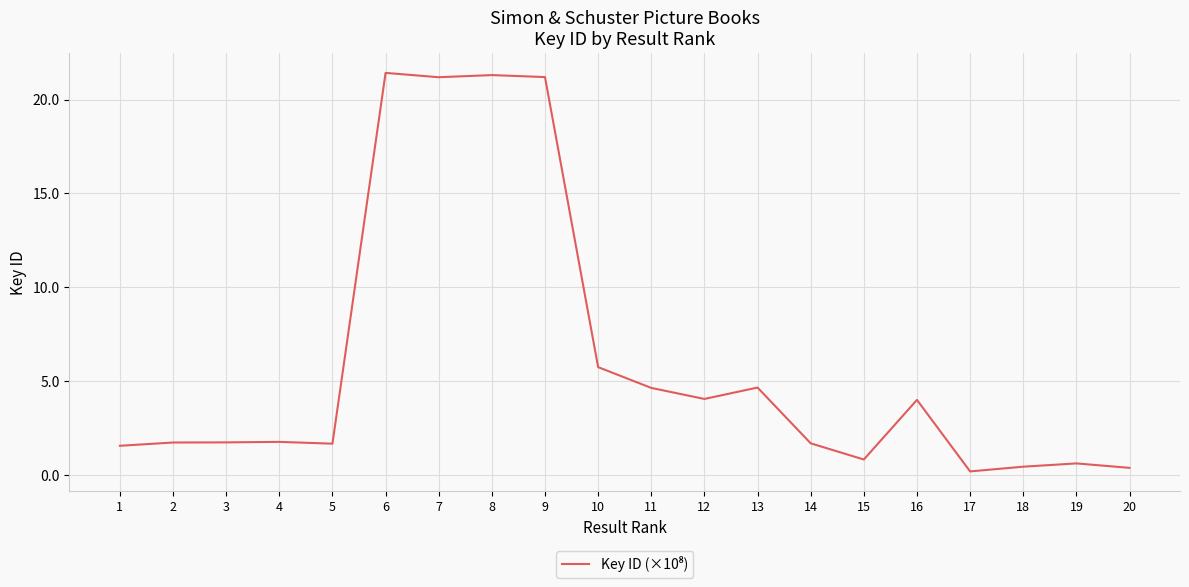

What is the ratio of the value at 4 to the value at 2?

1.0